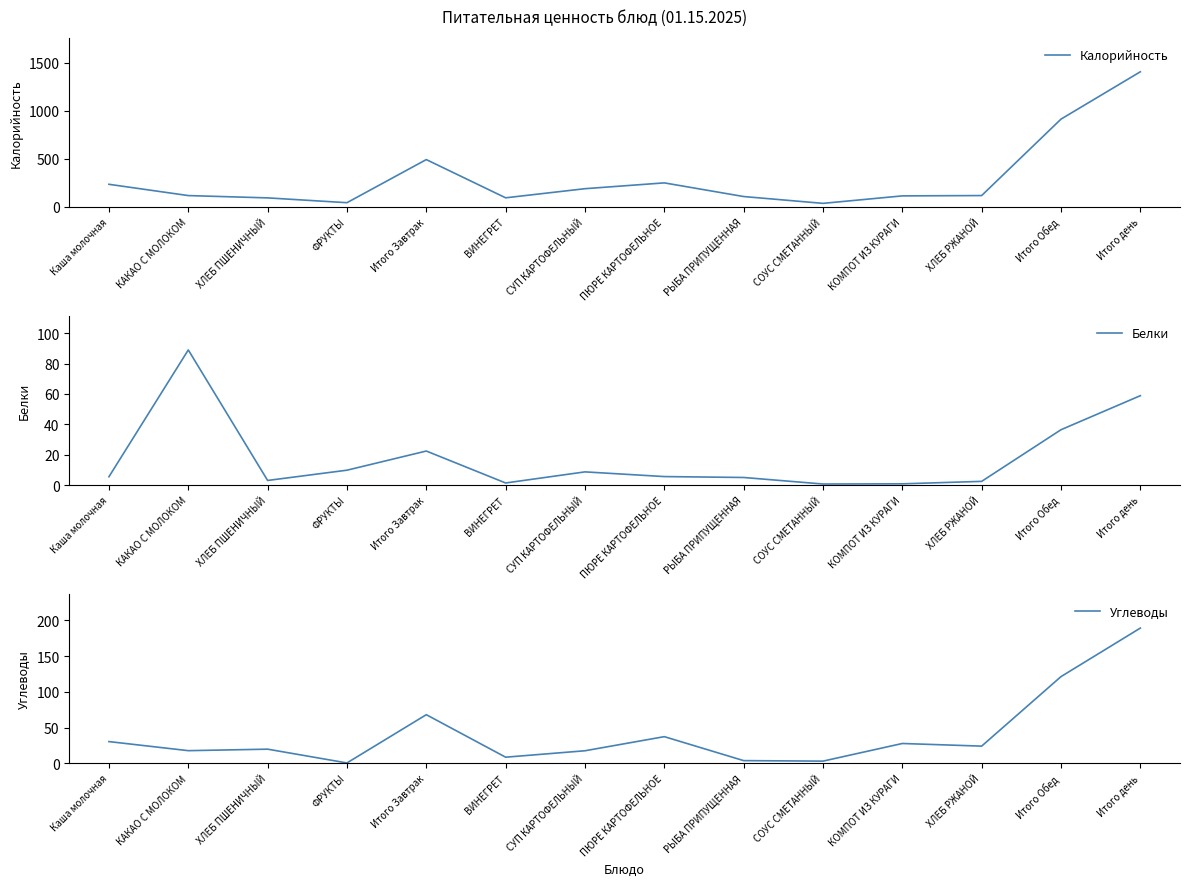

Reading left to right, list all the values displayed in this chart.

Калорийность: 235.2	118.0	94.0	44.0	492.1	94.8	189.5	250.0	108.0	37.0	114.8	118.2	912.8	1404.9
Белки: 5.5	89.0	3.0	9.8	22.4	1.4	8.7	5.6	5.0	0.7	0.8	2.4	36.5	58.9
Углеводы: 30.3	17.6	19.7	0.4	68.0	8.4	17.4	37.2	3.6	2.9	27.6	23.9	121.2	189.2